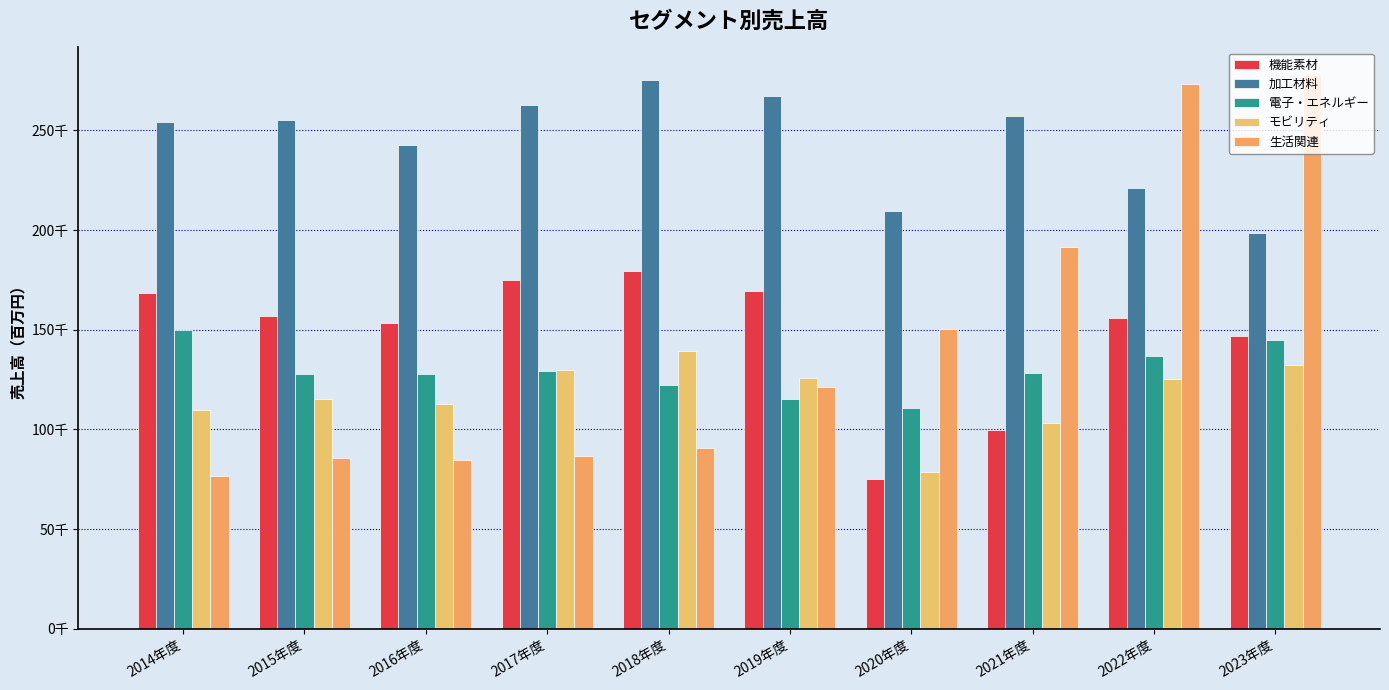

Rank the series by their maximum value, from highest to lowest.

生活関連, 加工材料, 機能素材, 電子・エネルギー, モビリティ